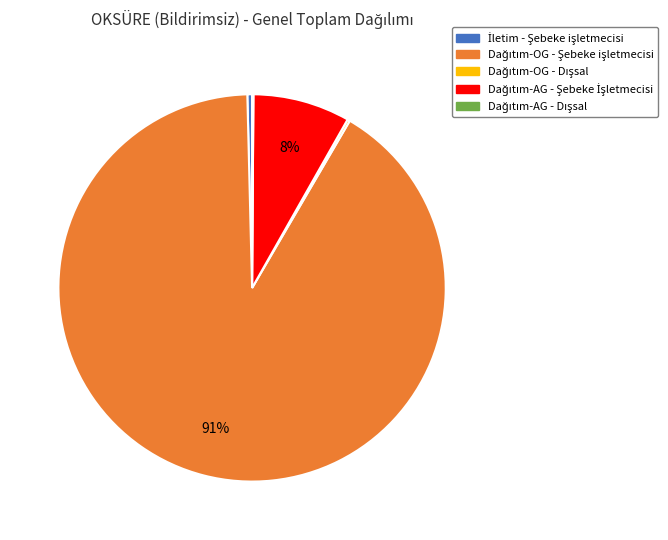

Is there a majority slice in this chart?

Yes